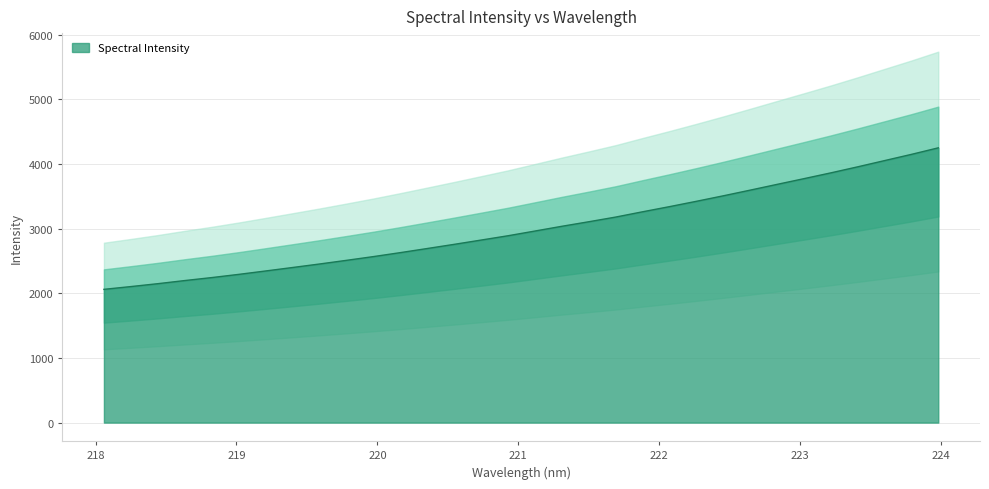

What is the maximum value for Spectral Intensity?

4249.0